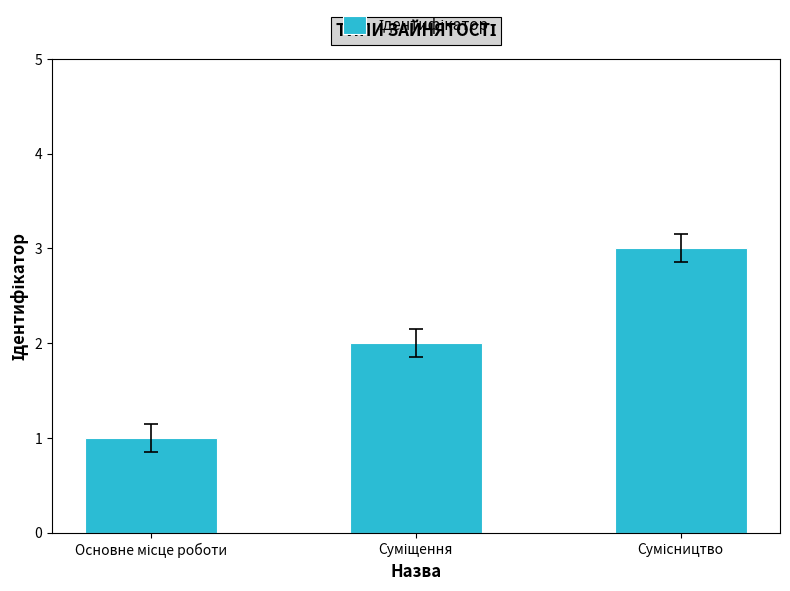

How many data points are less than 2?

1